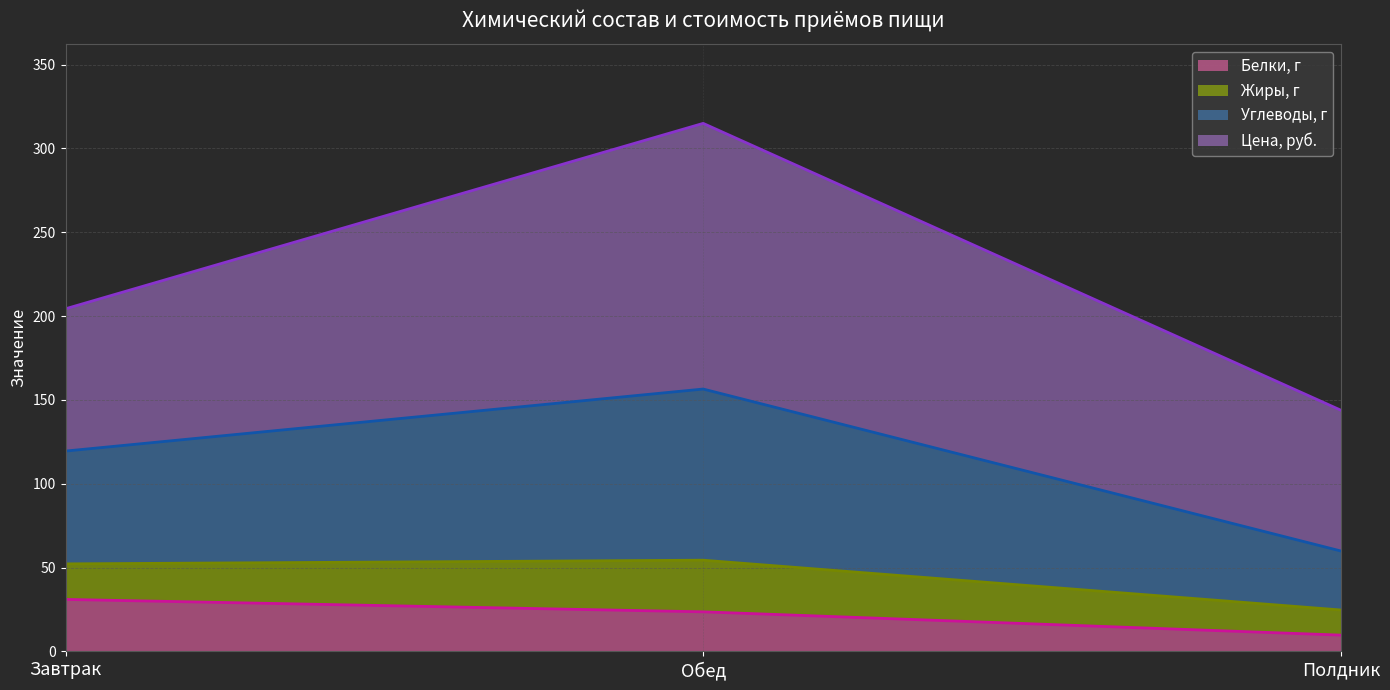

How many lines are shown in the chart?

4